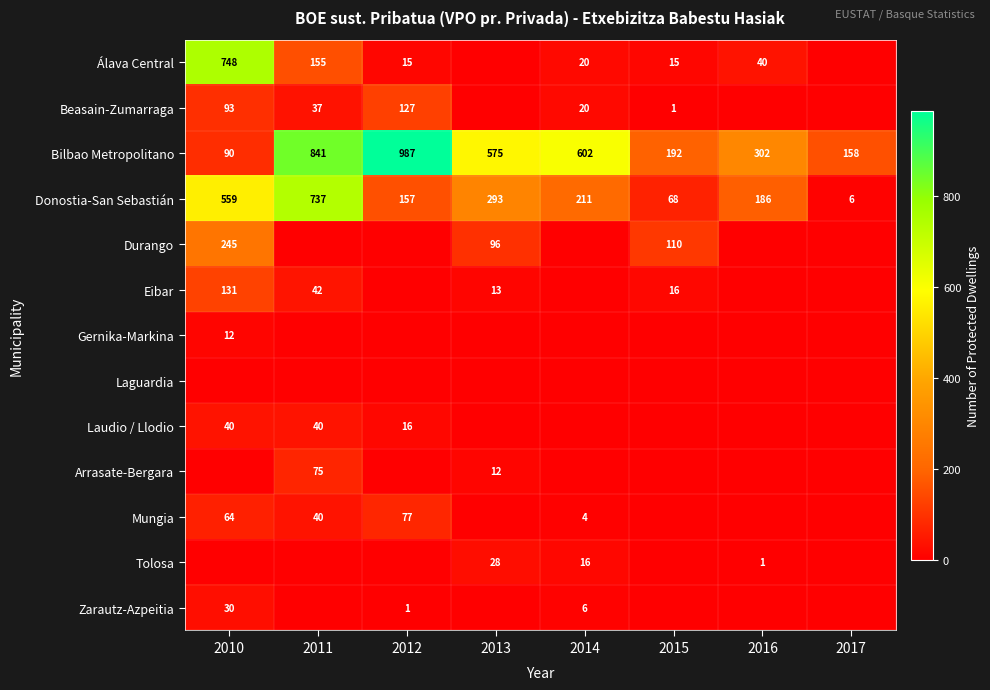

At which label is Bilbao Metropolitano closest to 538?

2013